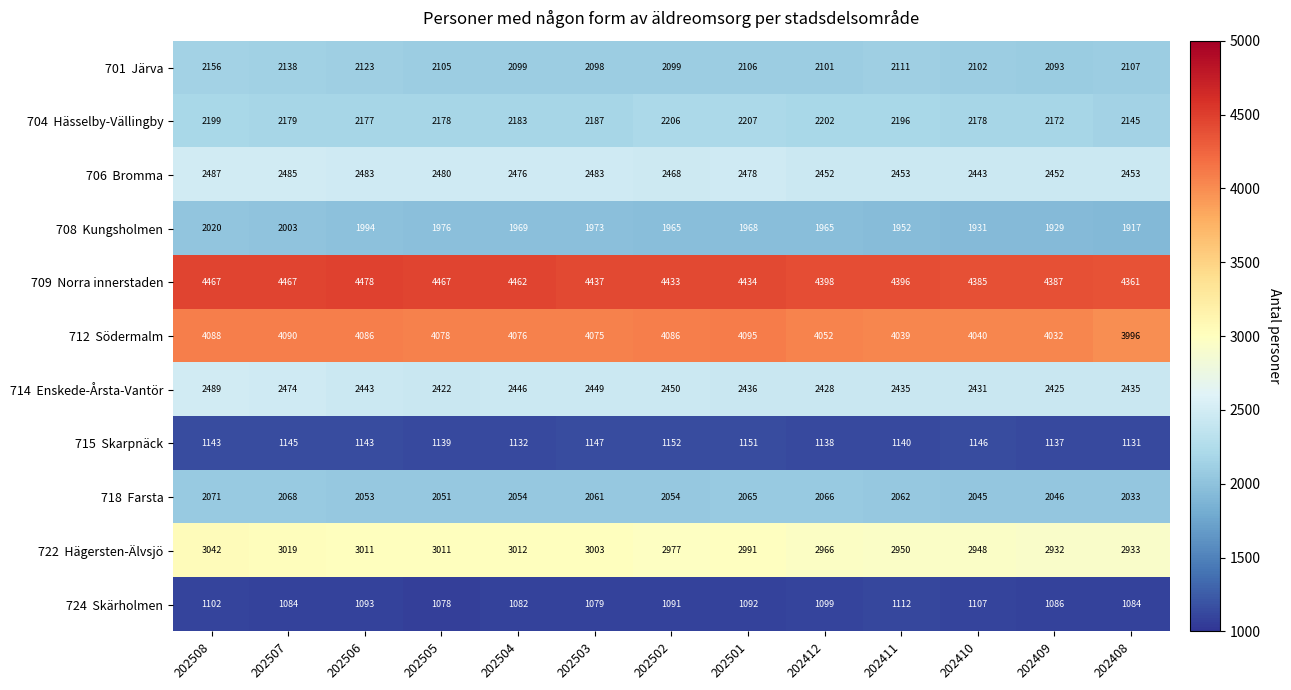

Count the number of data series in this chart.

11